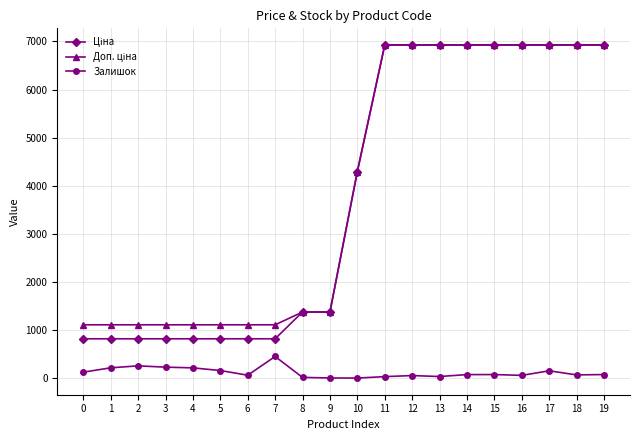

What is the maximum value shown in the chart?

6925.7